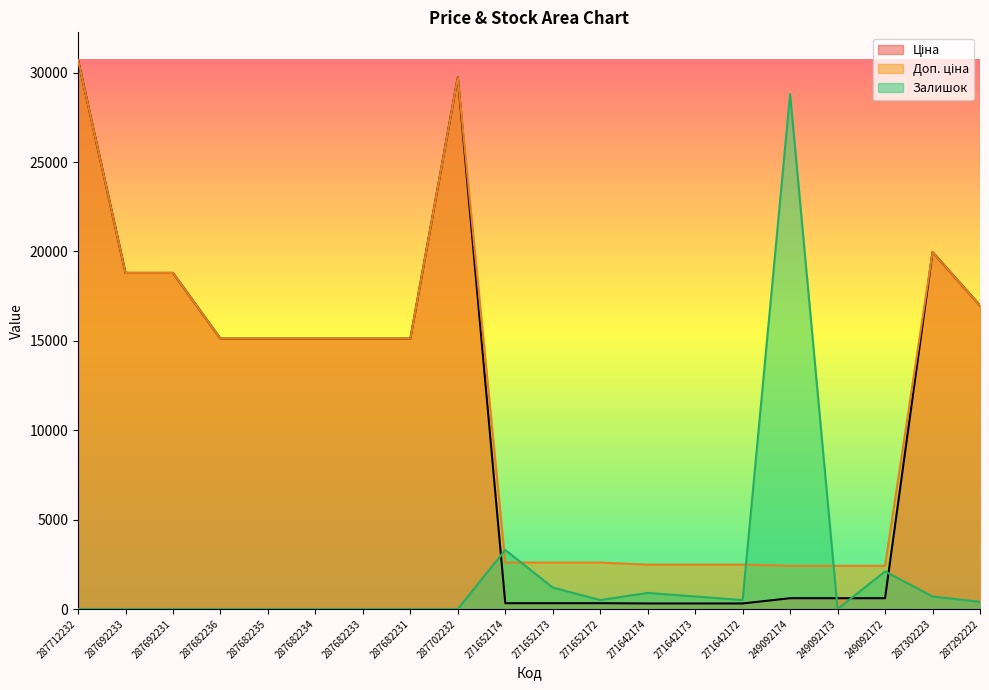

What is the label of the 18th point from the right?

287692231